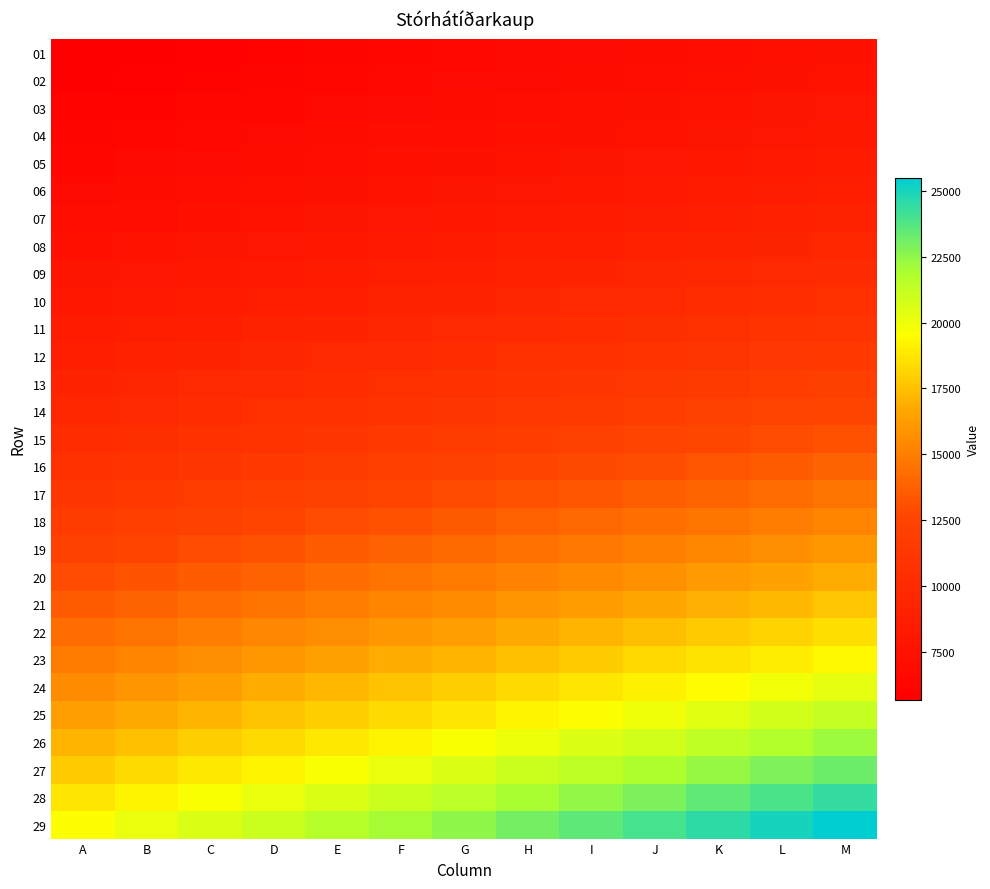

Rank the series by their maximum value, from lowest to highest.

01, 02, 03, 04, 05, 06, 07, 08, 09, 10, 11, 12, 13, 14, 15, 16, 17, 18, 19, 20, 21, 22, 23, 24, 25, 26, 27, 28, 29